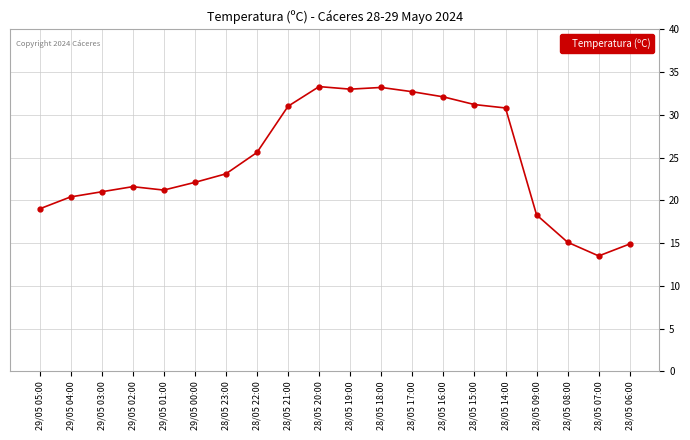

What is the difference between the maximum and minimum values?

19.8